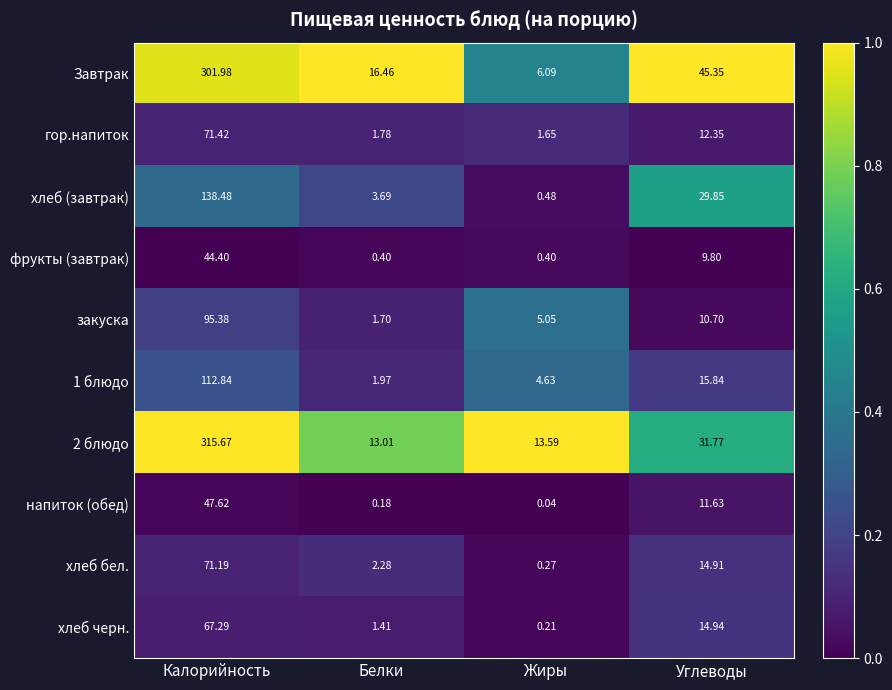

Which series has the largest total across all categories?

2 блюдо